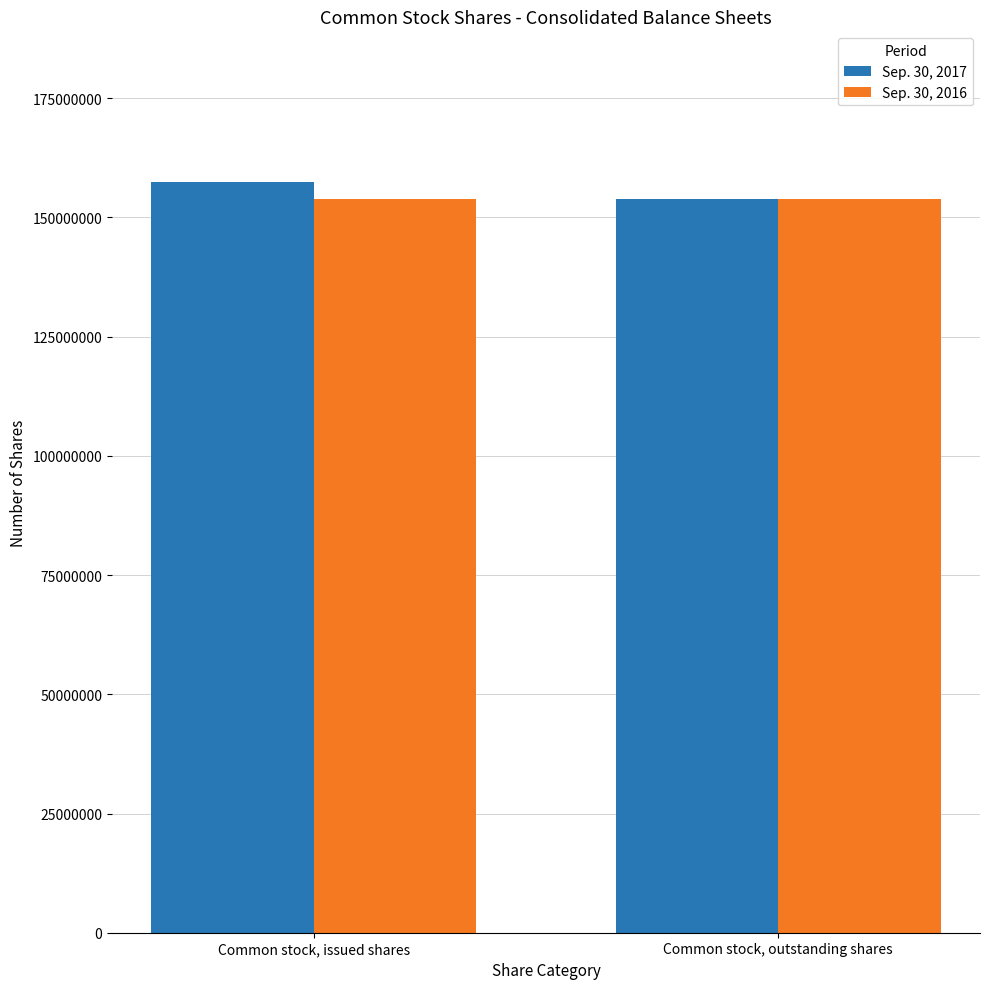

Is it true that Sep. 30, 2017 equals 157529419 at Common stock, issued shares?

True